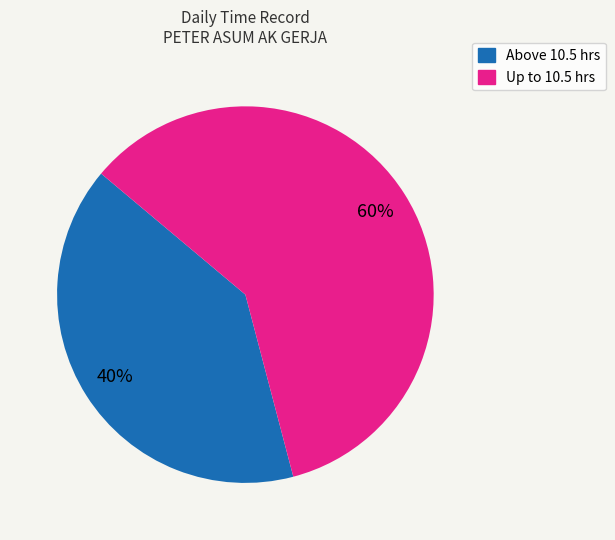

To the nearest percent, what is the average slice percentage?

50%